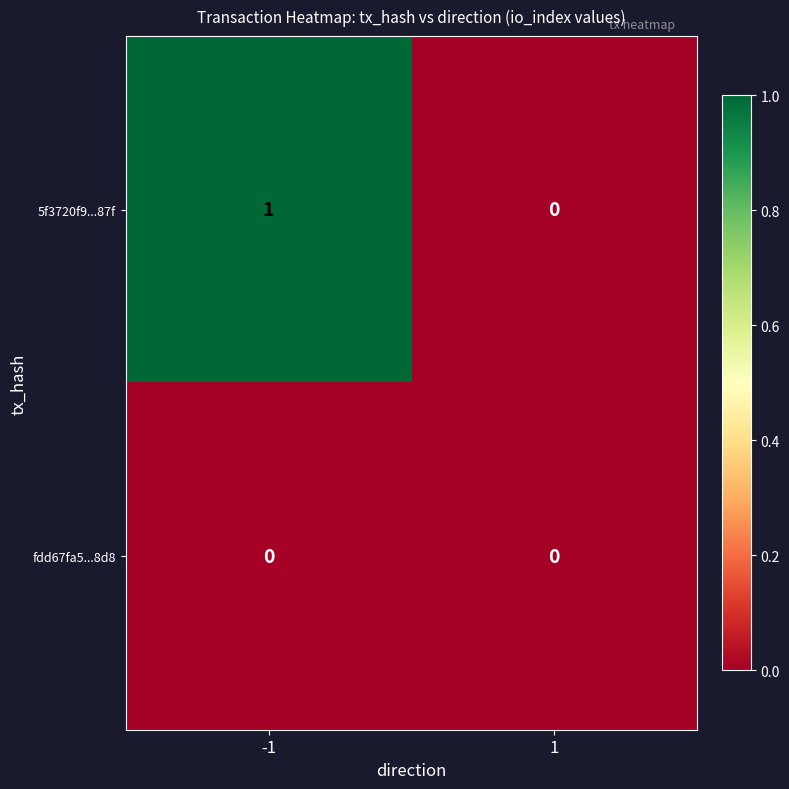

List the series in order of their overall mean, highest first.

5f3720f9...87f, fdd67fa5...8d8